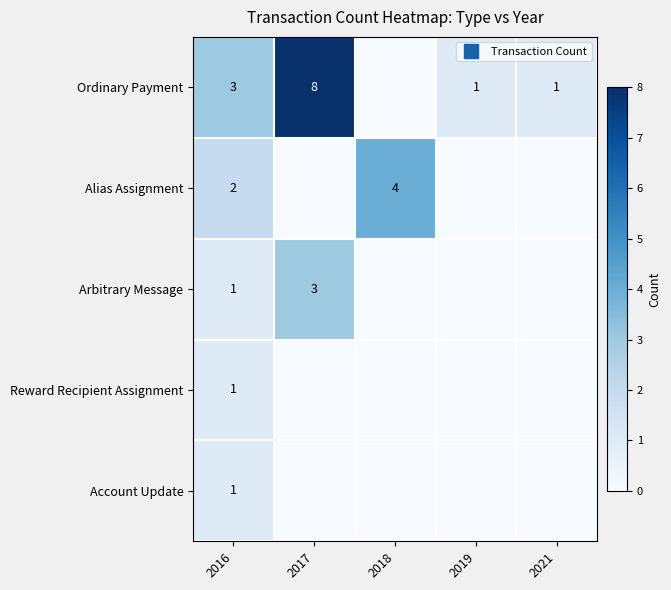

Which series has the largest range (max minus min)?

Ordinary Payment